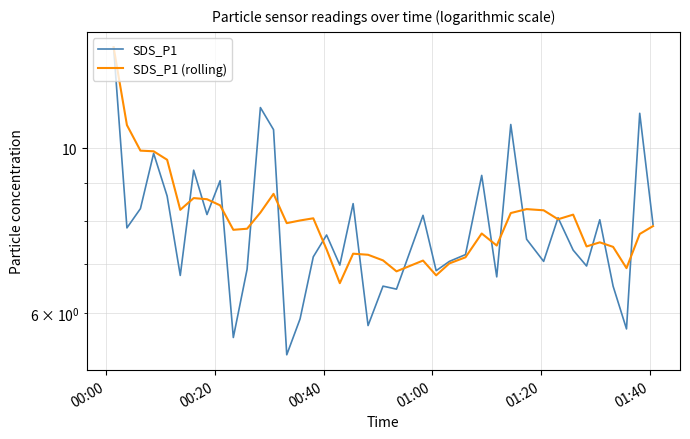

In SDS_P1 (rolling), how many points are lower than both neighbors (excluding endpoints)?

10